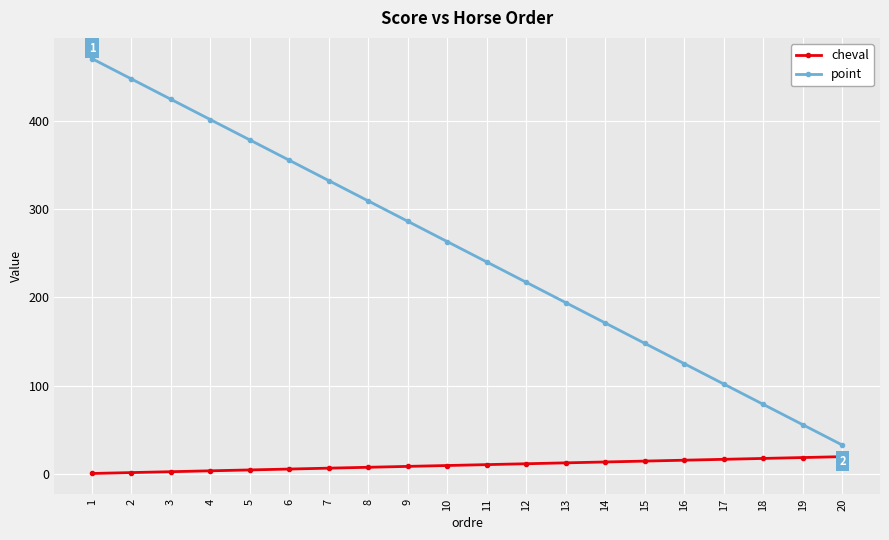

At how many categories does at least one series exceed 467?

1